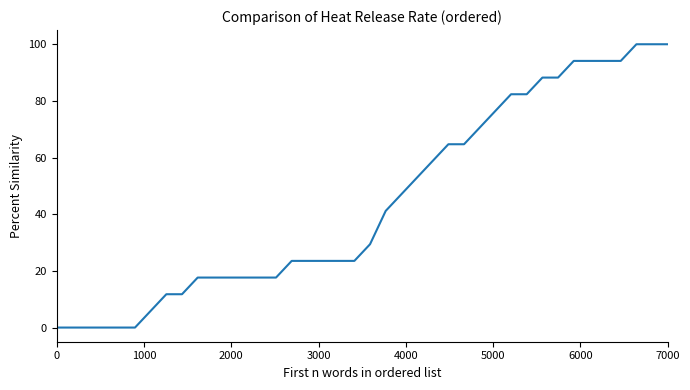

What is the difference between the maximum and minimum values?

100.0